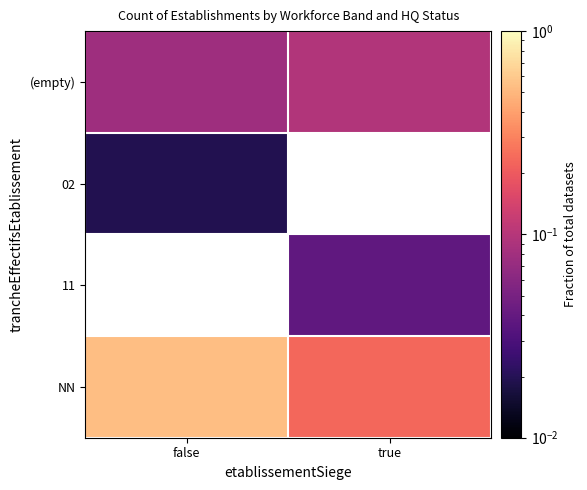

The value of NN at false is 0.2. True or false?

False